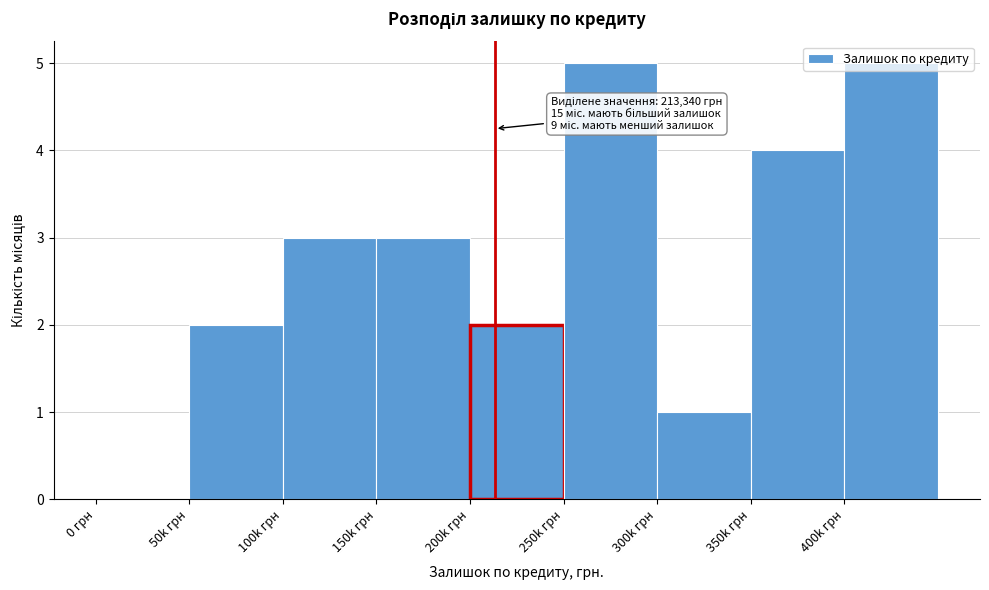

What is the ratio of the value at 400k грн to the value at 50k грн?

2.5